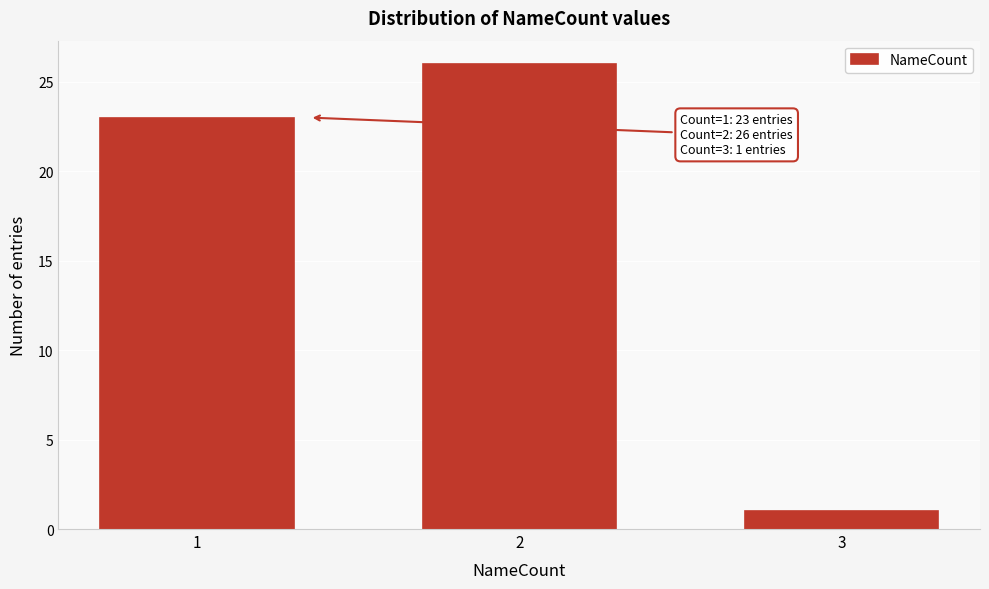

Reading left to right, extract all data points from this chart.

23	26	1